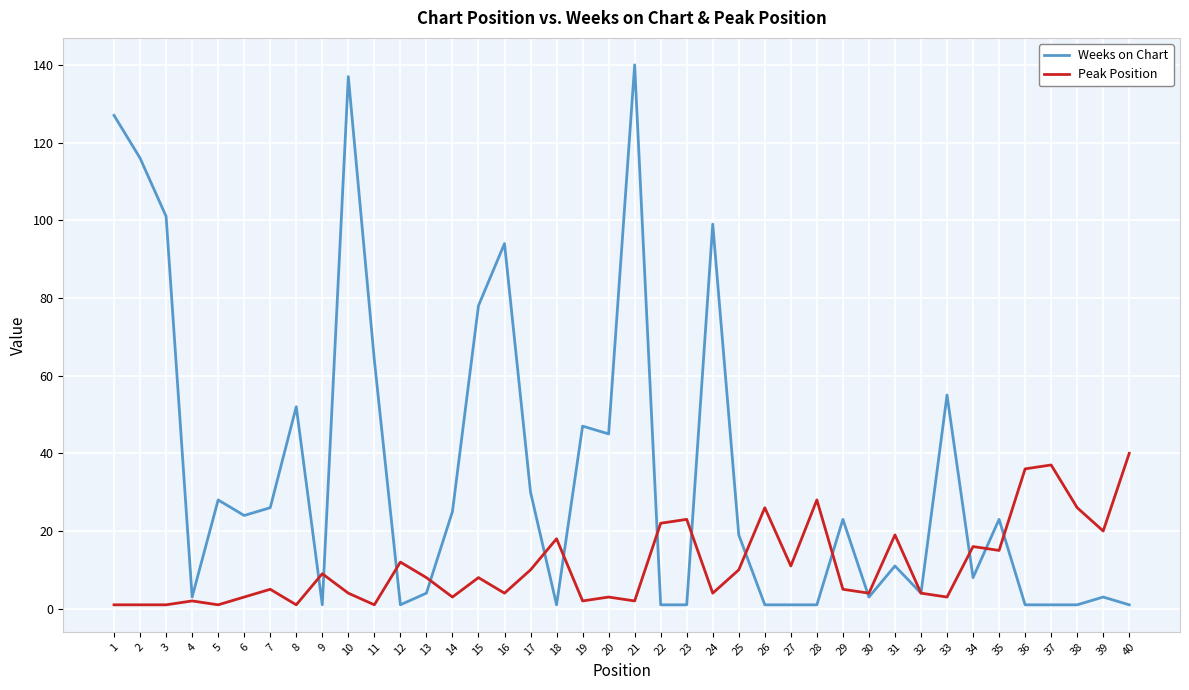

What is the difference between the maximum and minimum values in the Weeks on Chart series?

139